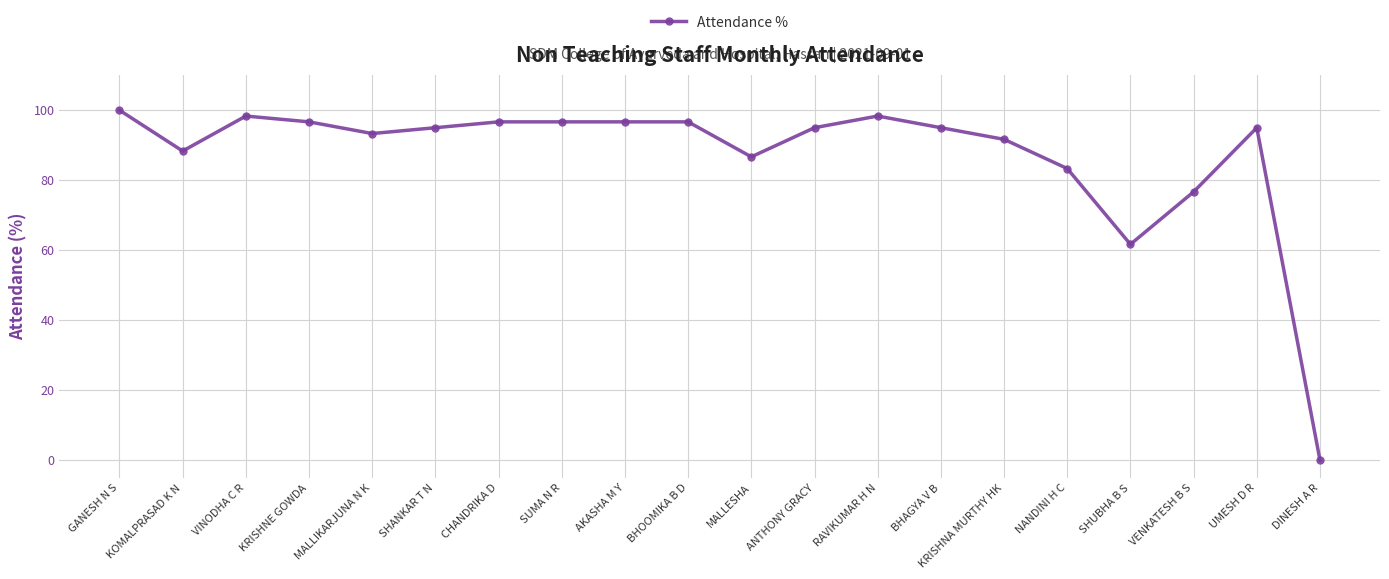

What is the sum of all values?

1741.7